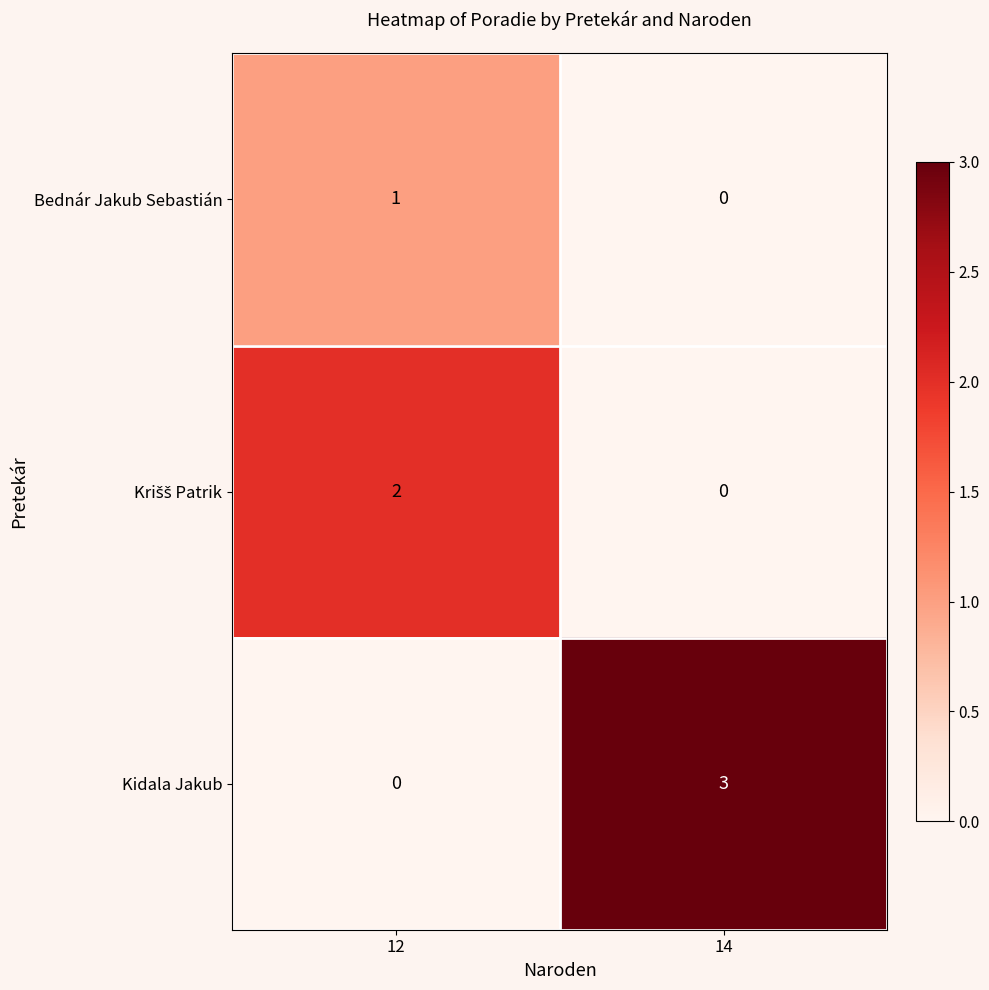

Is it true that Bednár Jakub Sebastián equals 0 at 14?

True